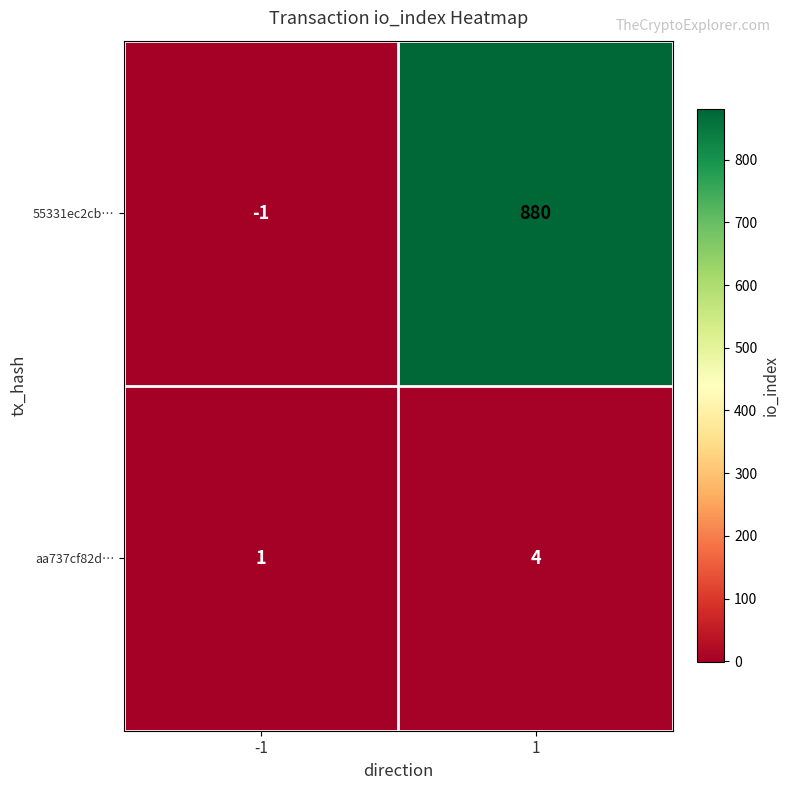

At which category does the chart reach its minimum across all series?

-1